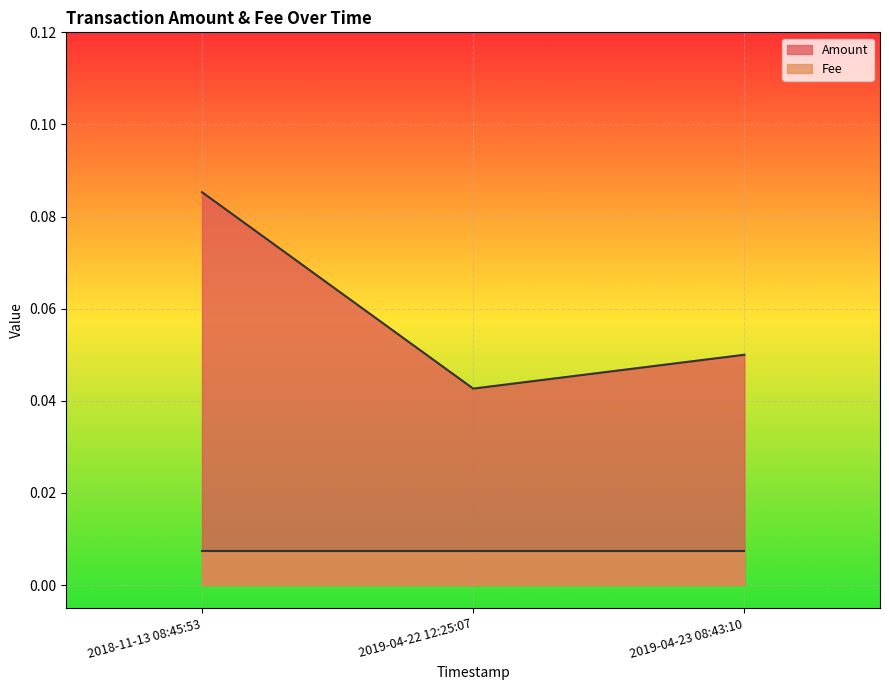

Which category has the lowest value across all series?

2019-04-22 12:25:07